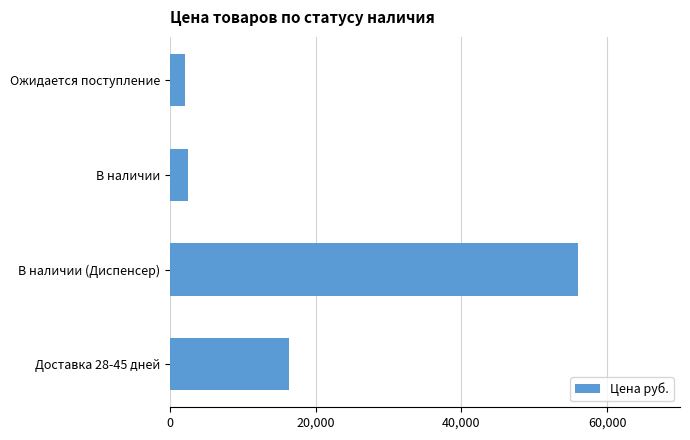

What is the change in value from В наличии to В наличии (Диспенсер)?

+53525